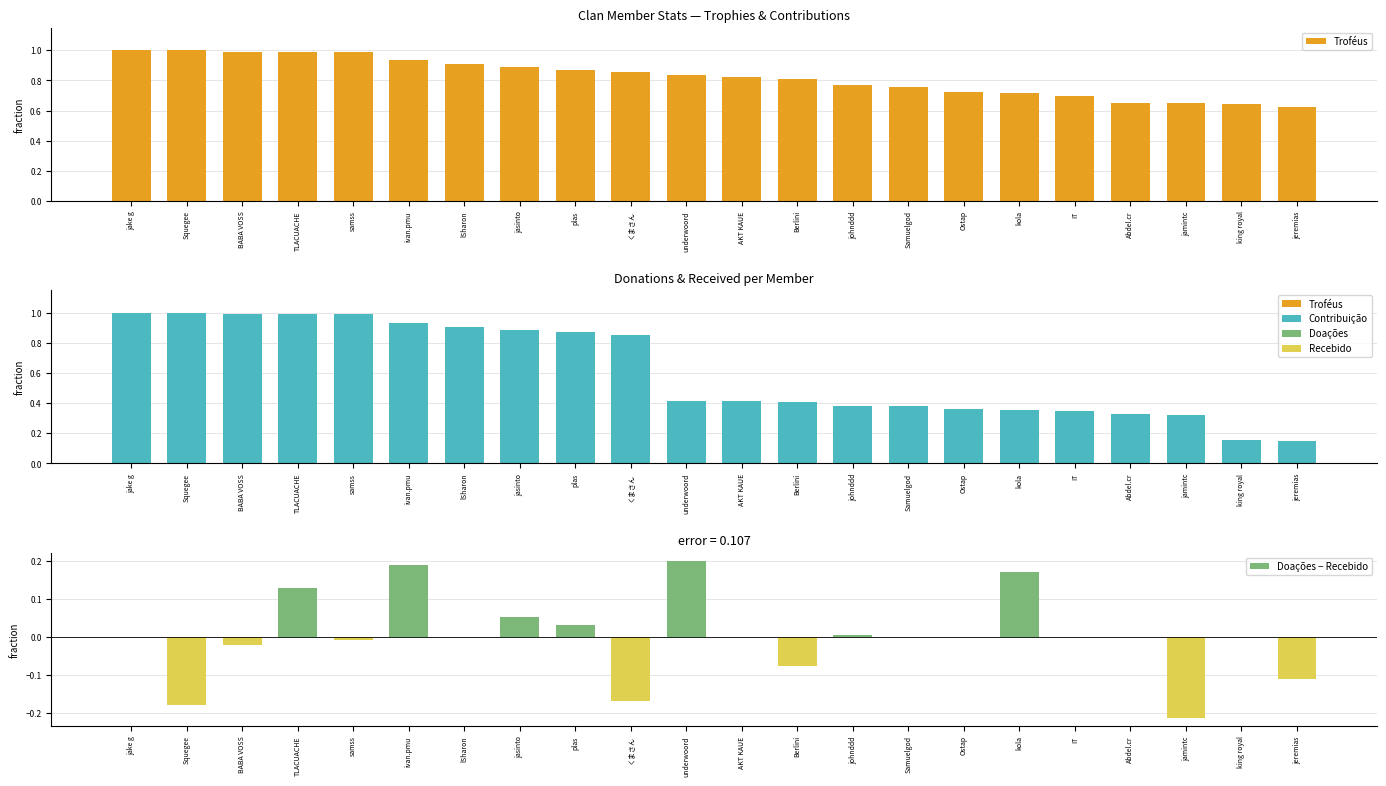

What is the label of the 21st bar from the left?

king royal